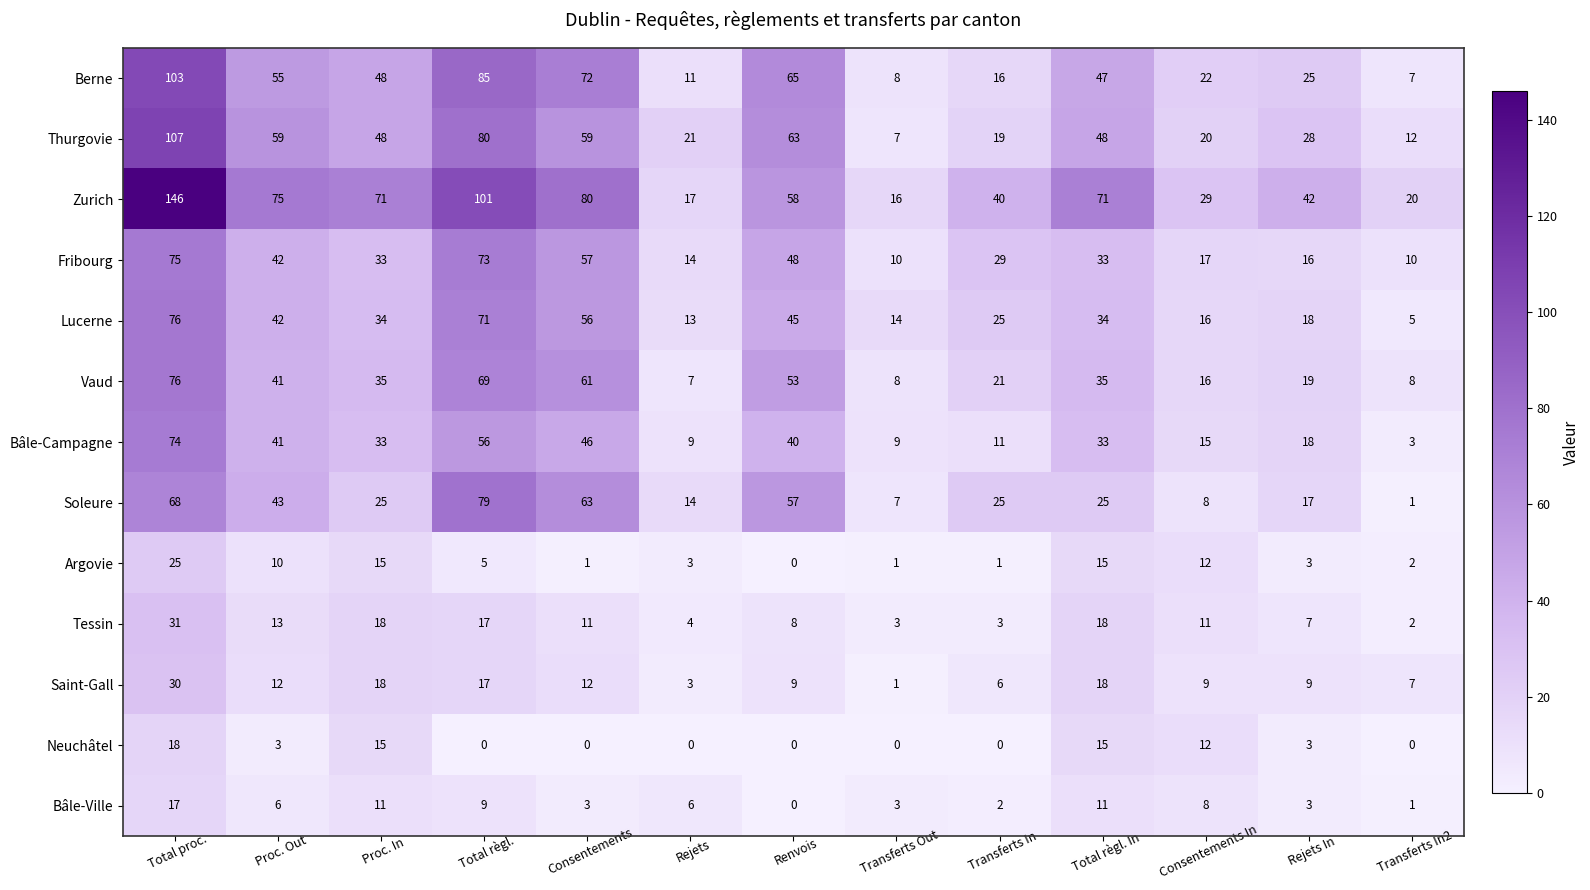

The Fribourg series shows 10 at Transferts In2. True or false?

True